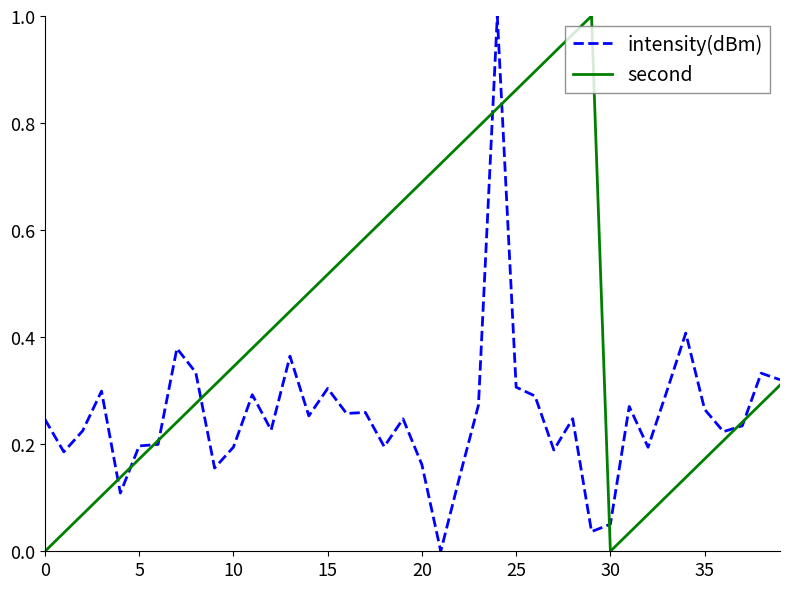

Which series has the largest total across all categories?

second